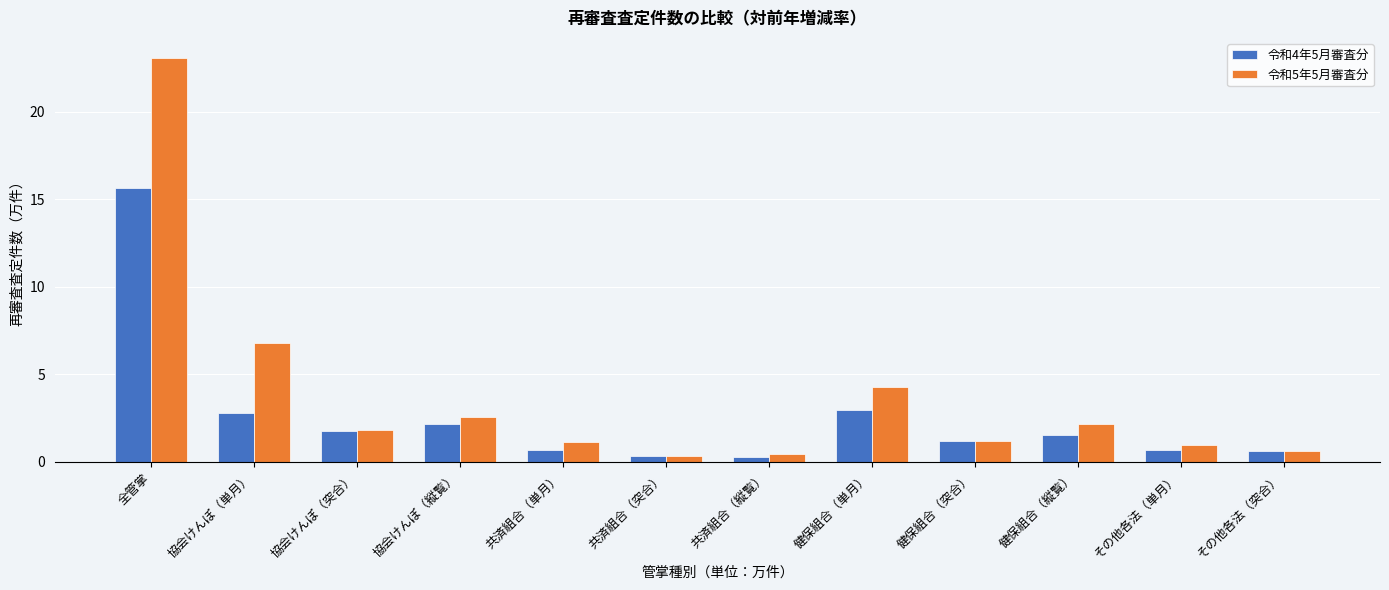

Which series has the widest spread of values?

令和5年5月審査分